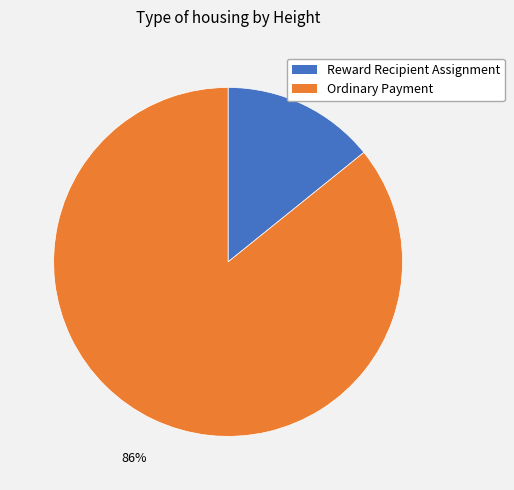

Is there a majority slice in this chart?

Yes